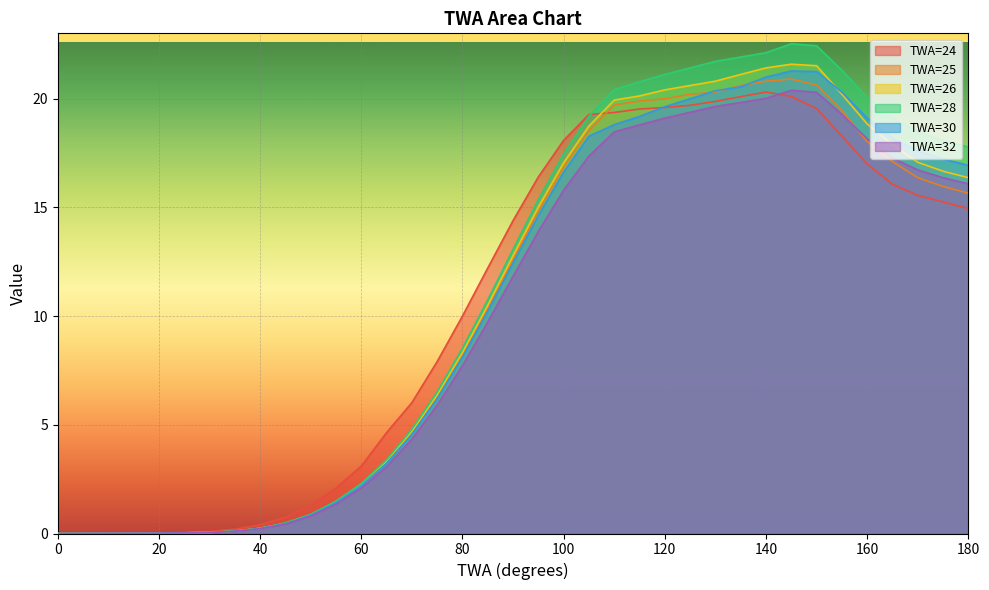

Where is the first local maximum for TWA=28?

145